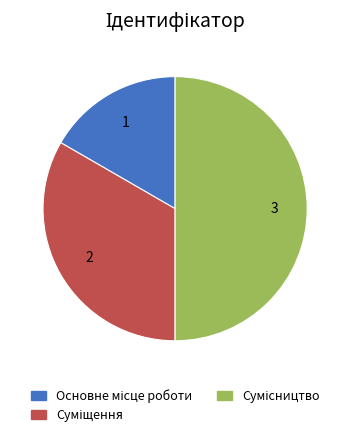

To the nearest percent, what is the average slice percentage?

33%